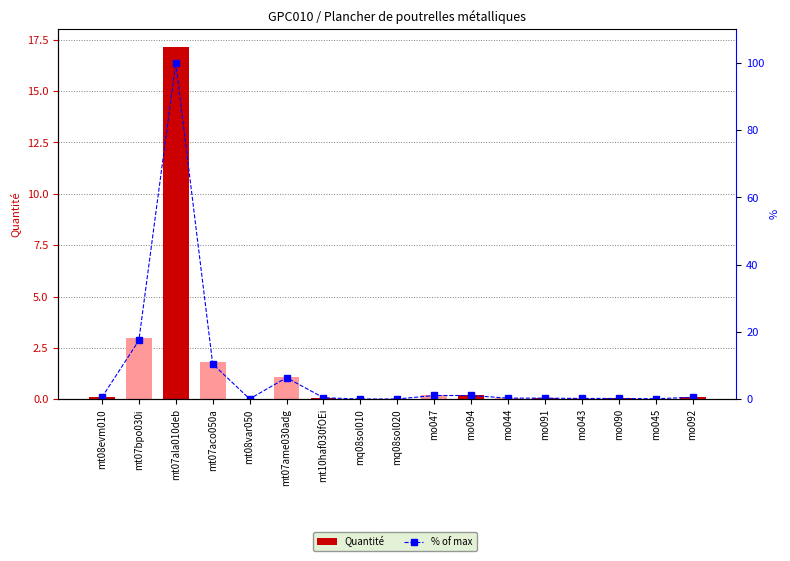

Does the chart contain stacked bars?

No